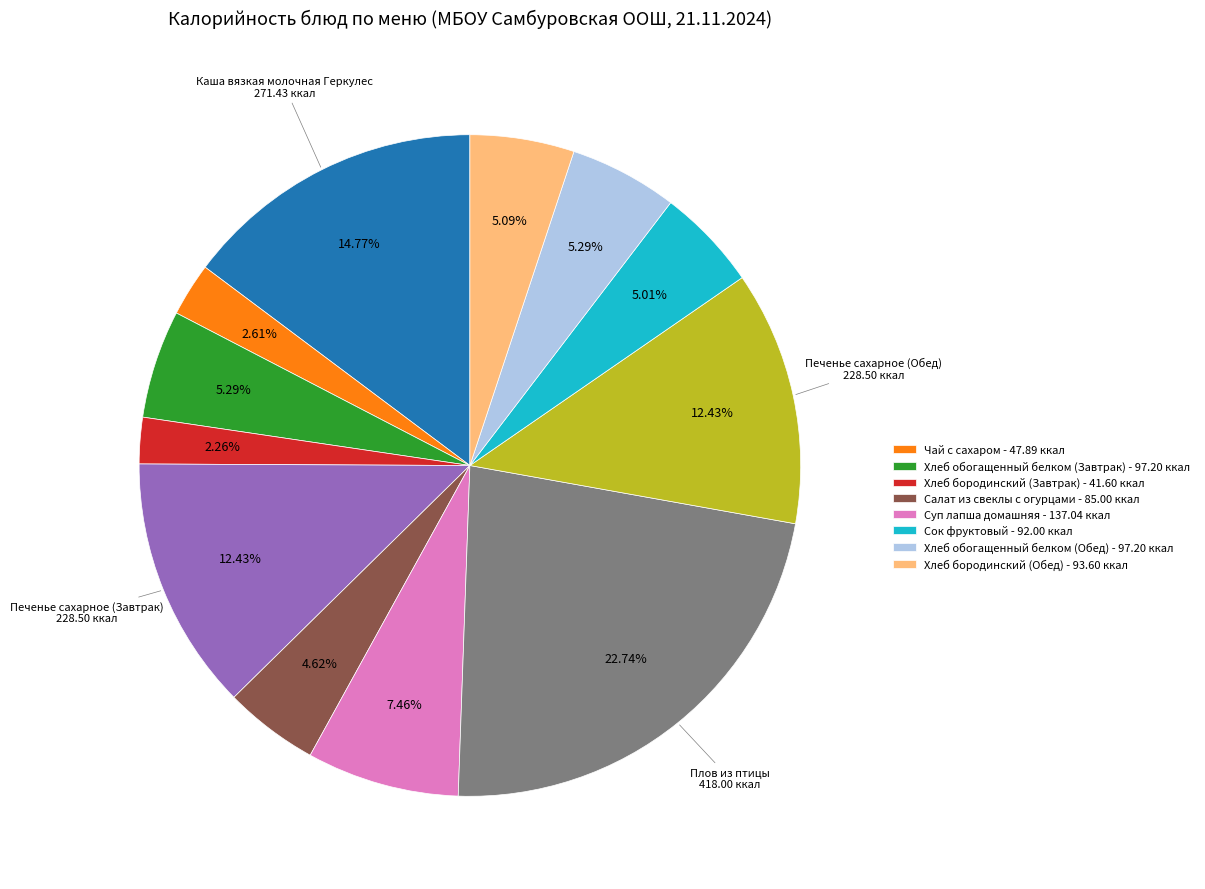

Does any single category account for the majority?

No